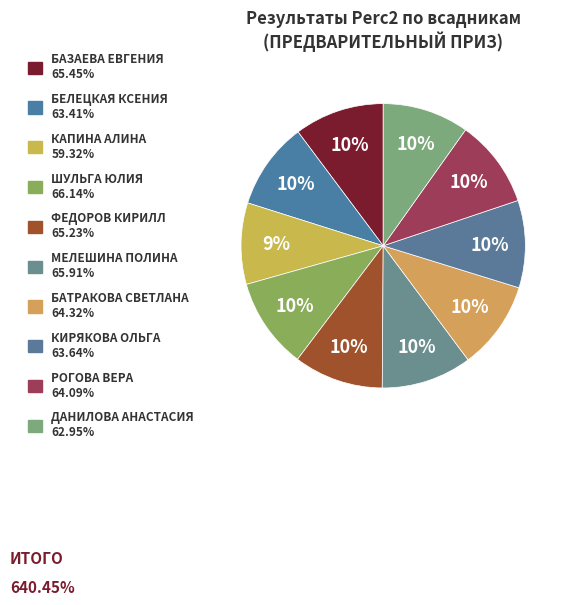

How many segments does this pie chart have?

10